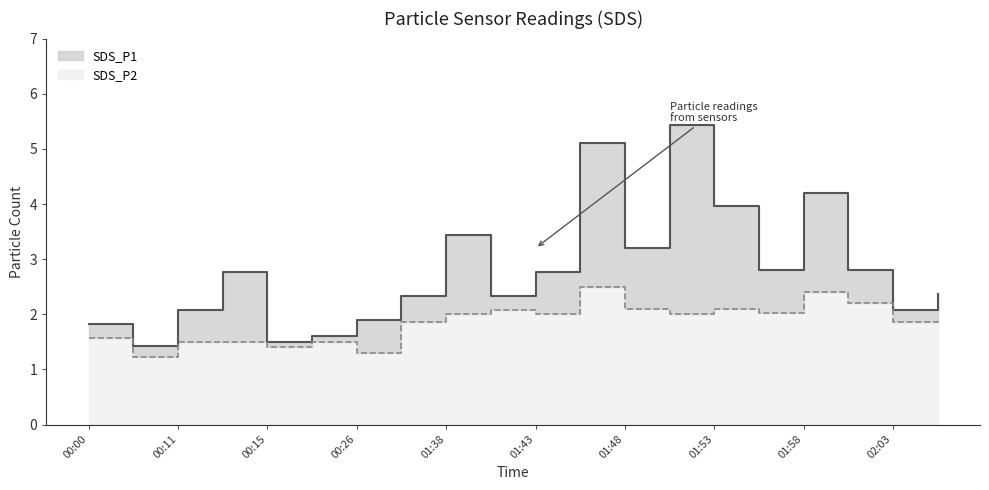

Rank the series at 01:43 from lowest to highest value.

SDS_P2, SDS_P1